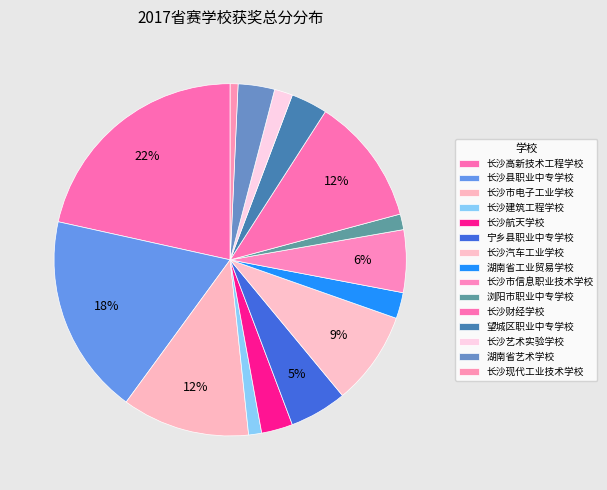

Is it true that 长沙建筑工程学校 is 16% of the pie?

False